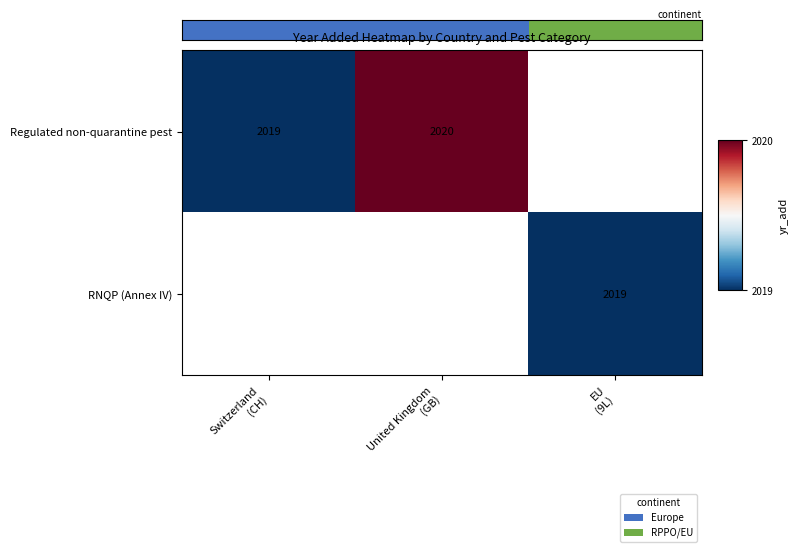

How many positive values does the RNQP (Annex IV) series have?

1